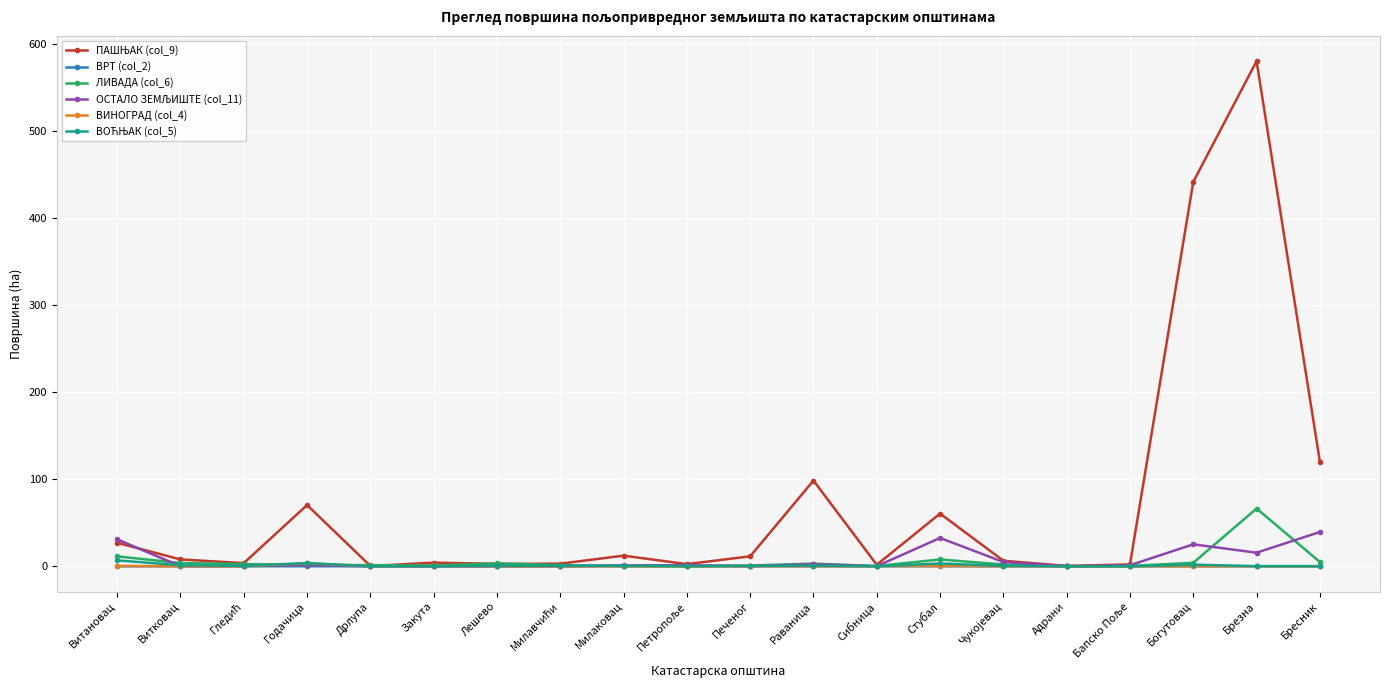

At which category is the sum across all series the highest?

Брезна